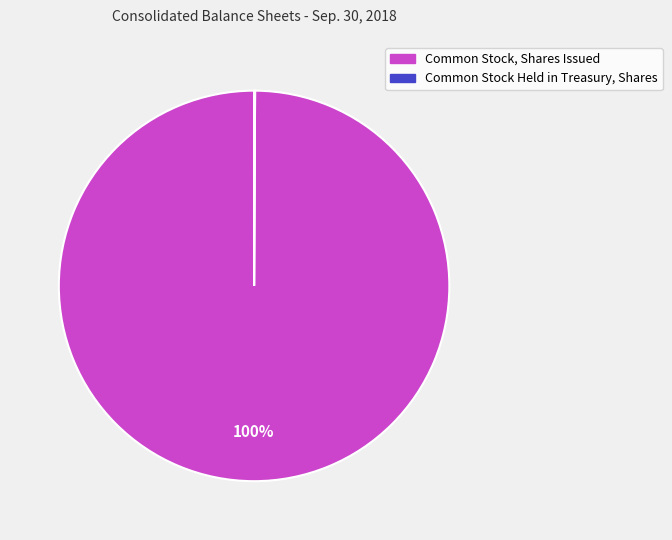

Is it true that Common Stock, Shares Issued is 94% of the pie?

False